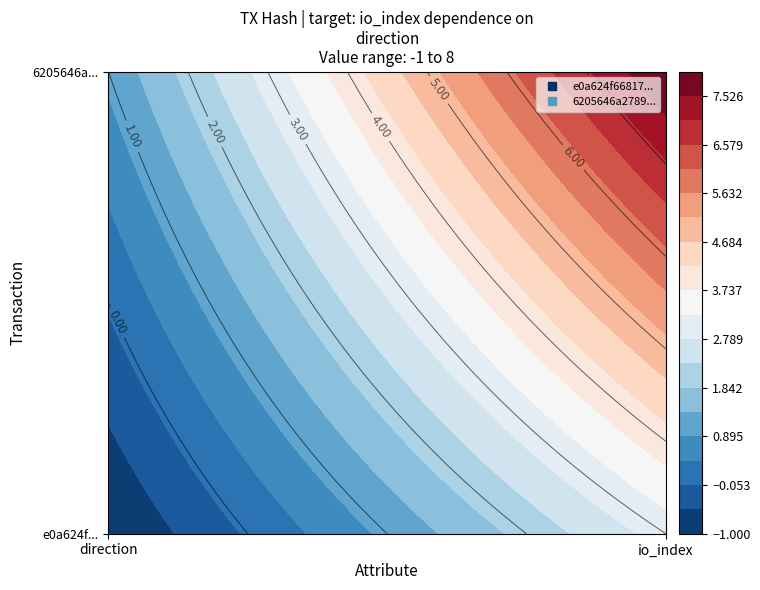

The 6205646a278917a93c6b58872c8f7614da466a6 series shows 8 at io_index. True or false?

True